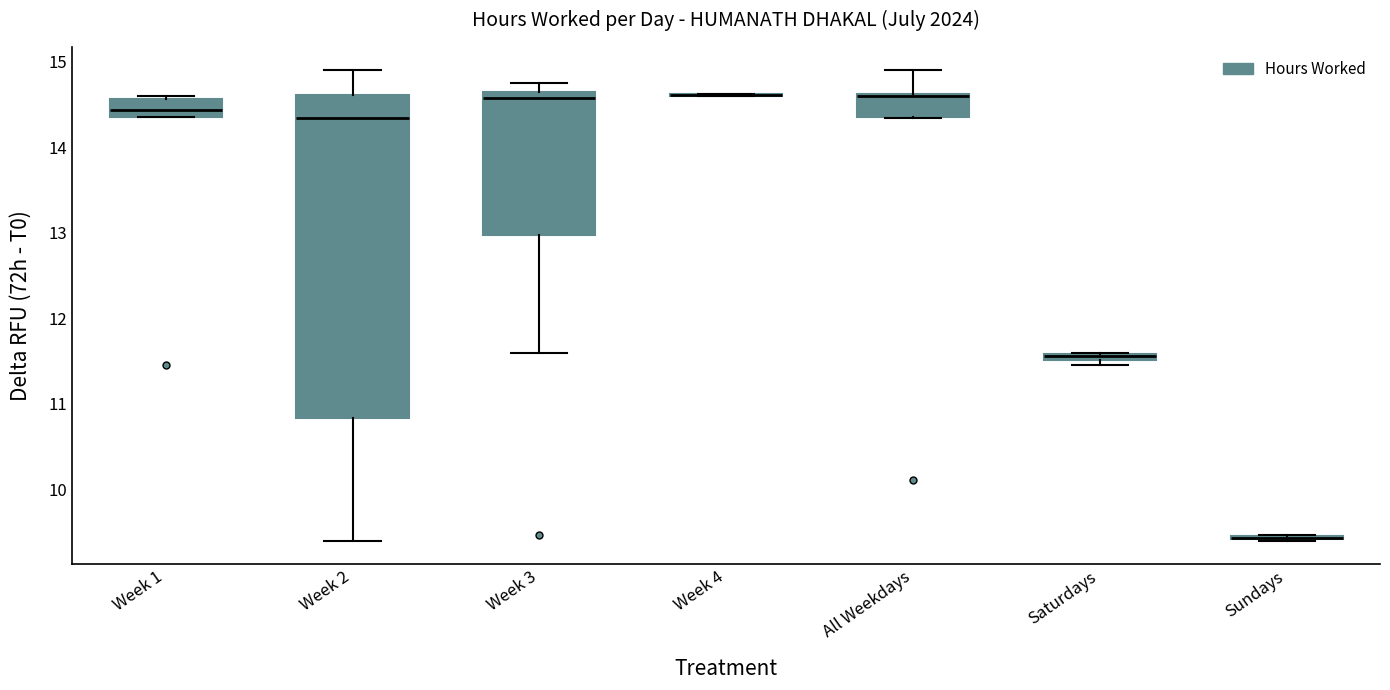

Where is the upper edge of the box for Week 2 on the y-axis? The values are not printed on the chart, so give them approximately, as read against the axis.

14.6